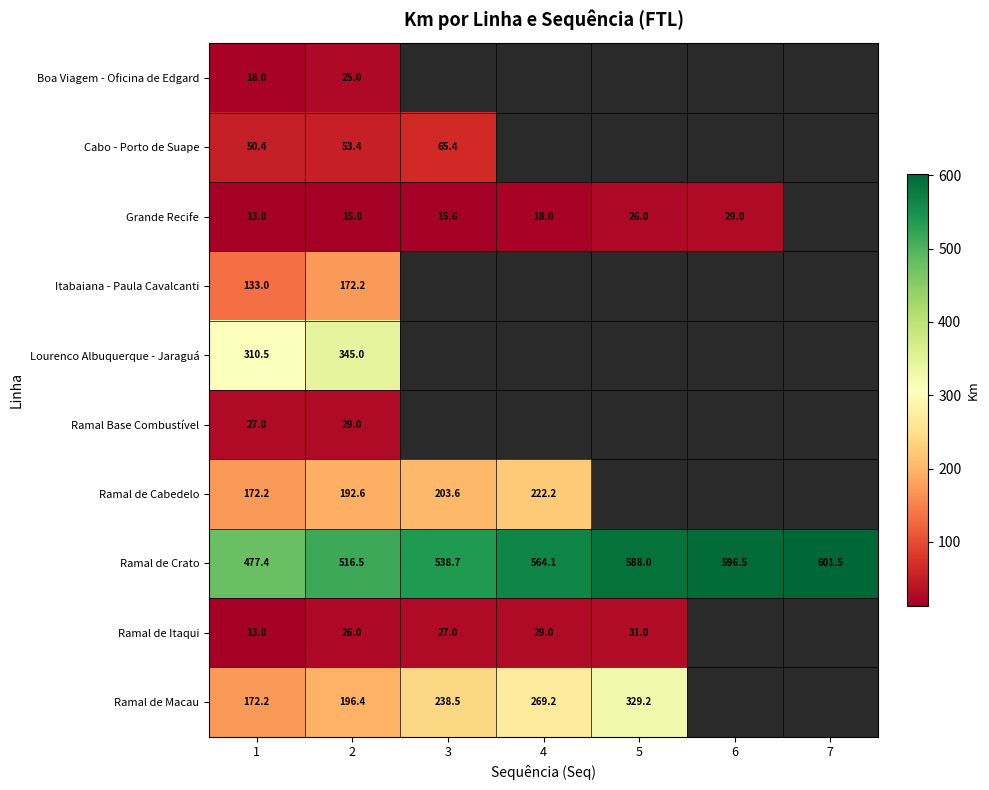

Read the Ramal de Crato value at 7.

601.5